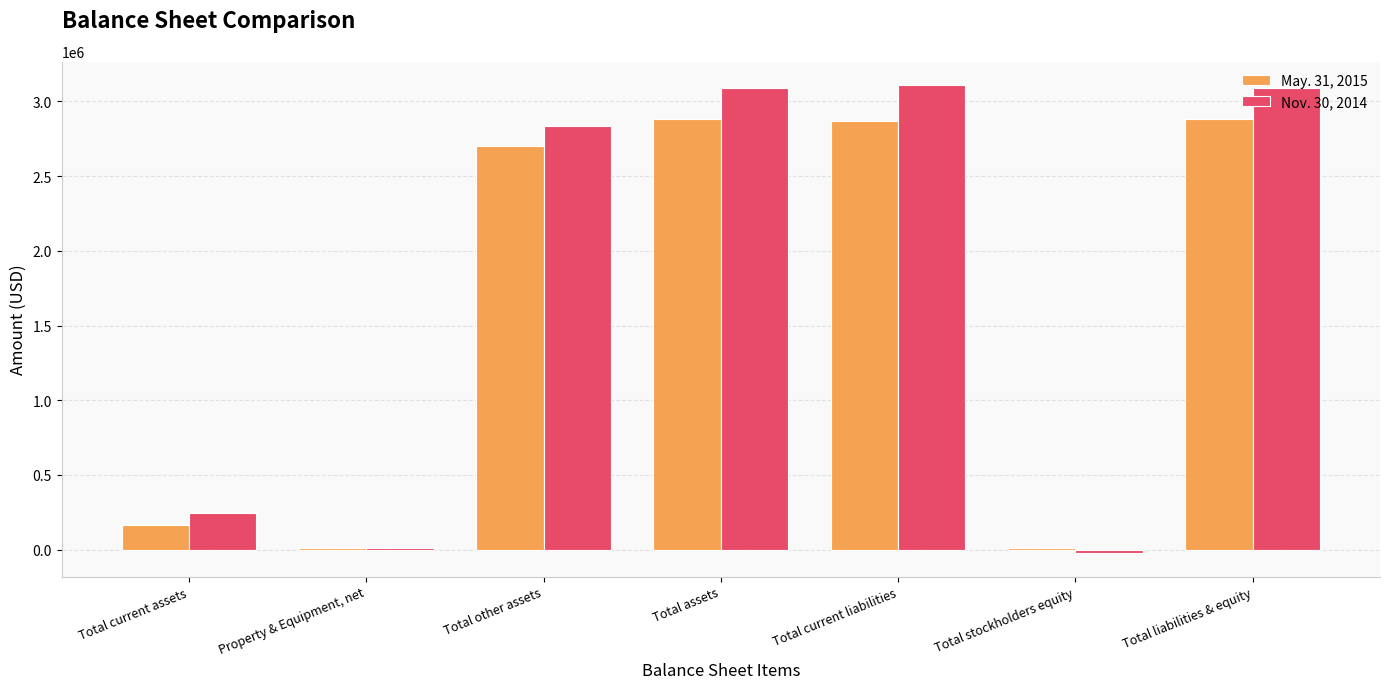

How many data points does each series have?

7